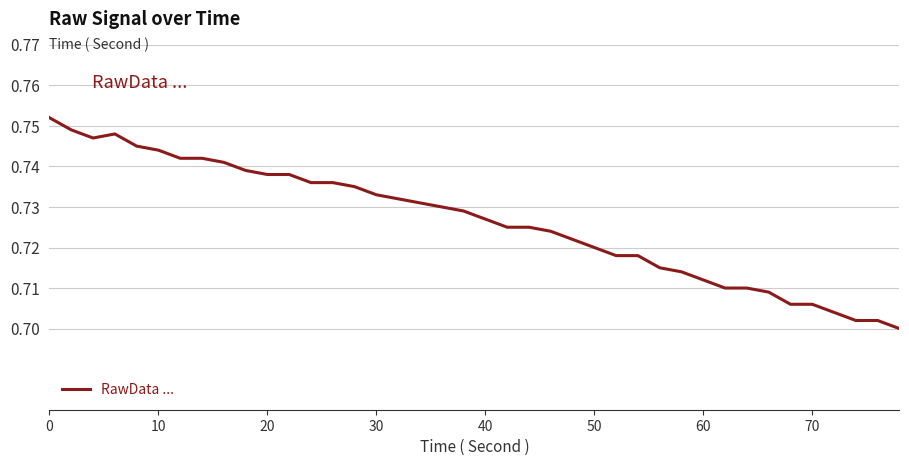

How many categories are shown in the chart?

40